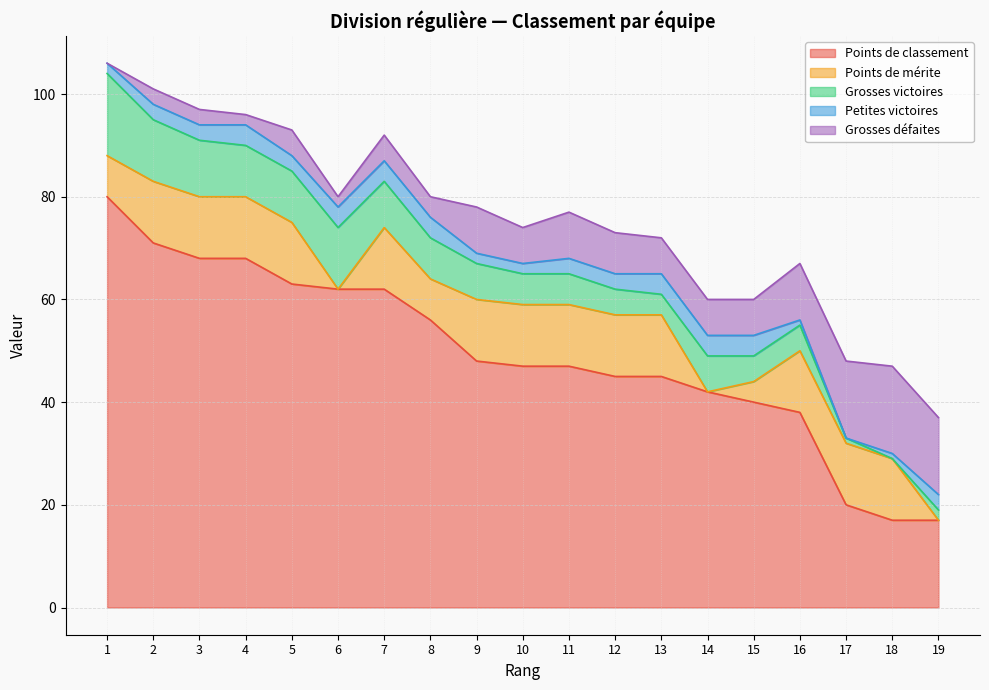

Is it true that Points de mérite equals 17 at 17?

False